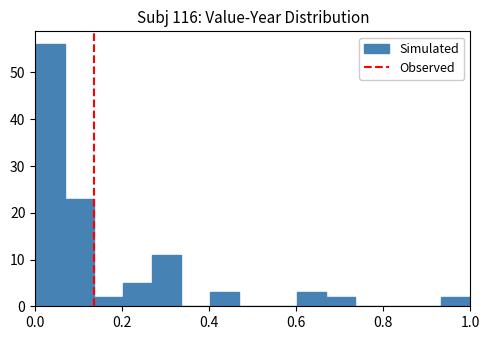

Around what value on the x-axis is the tallest bar? Give the approximate position of its centre, as read against the axis.

0.04